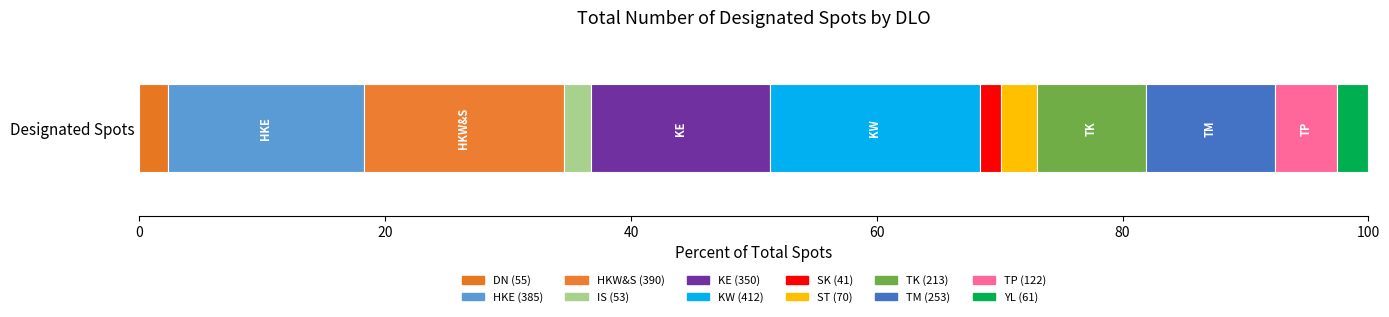

How many data points does each series have?

1